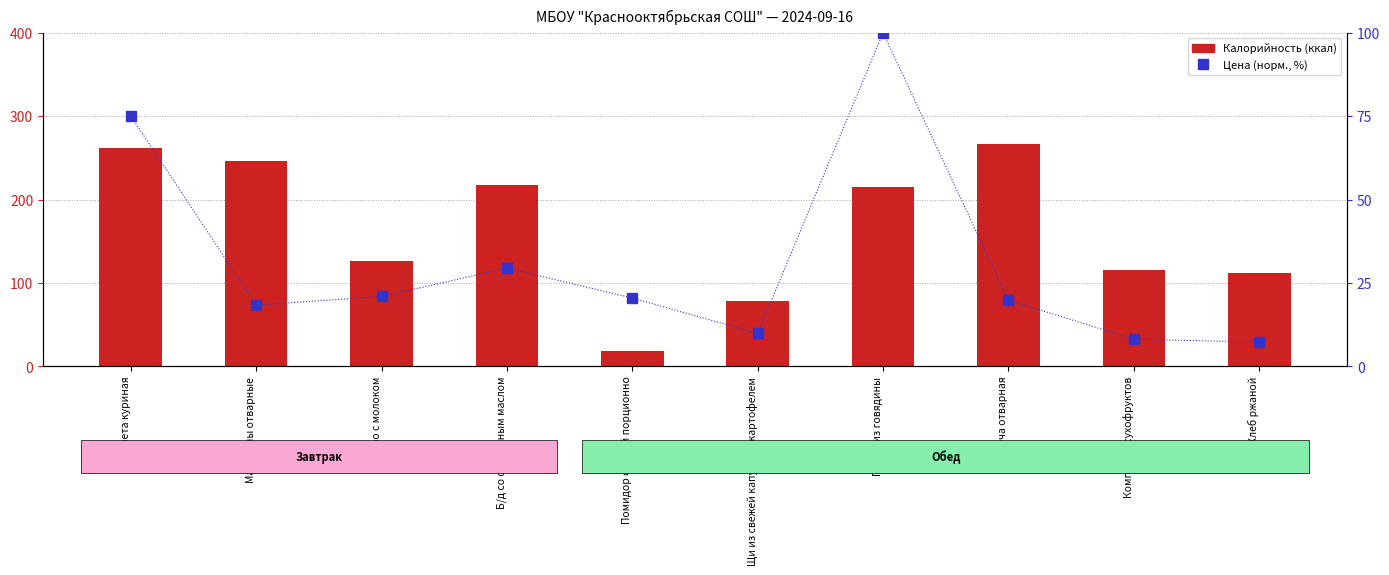

True or false: Цена (норм., %) has a value of 75.0 at Котлета куриная.

True